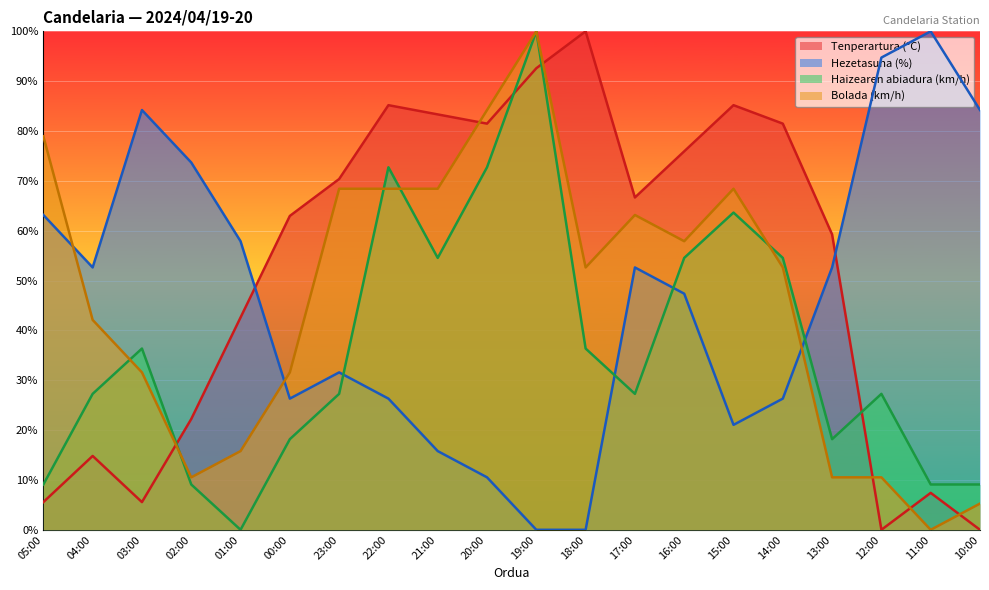

What is the average value of the Tenperartura (°C) series?

52.1